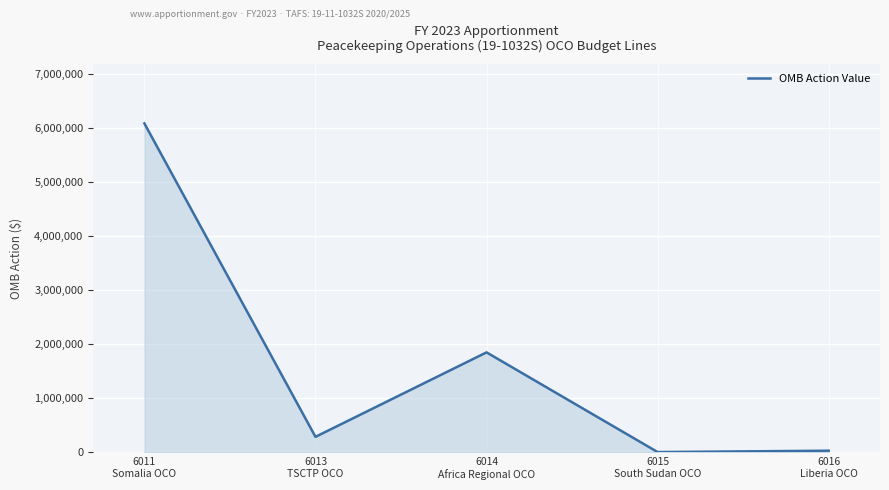

What position from the left is 6013
TSCTP OCO?

2